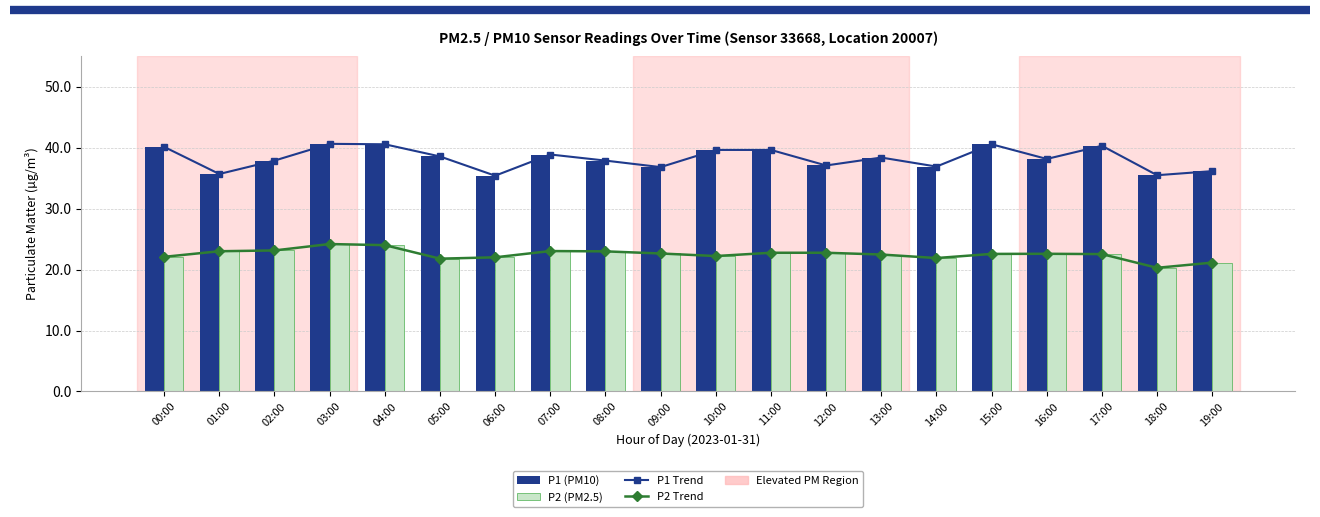

Is it true that P1 (PM10) equals 17.0 at 04:00?

False